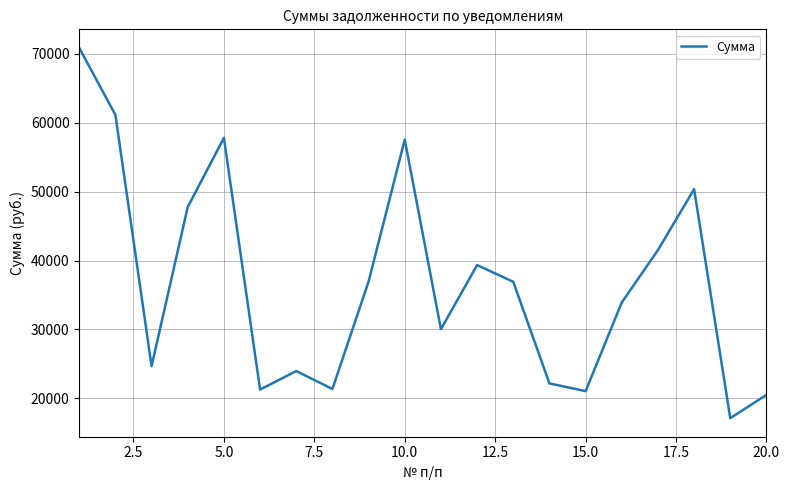

What is the minimum value shown in the chart?

17120.5